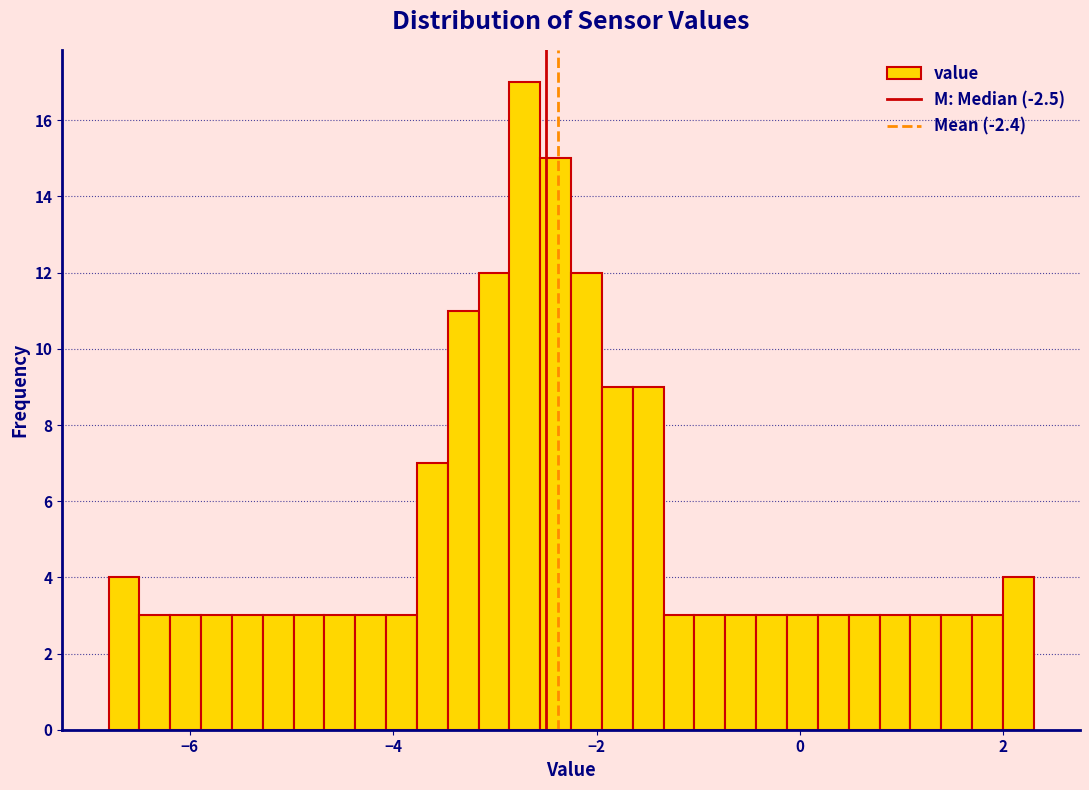

Around what value on the x-axis is the tallest bar? Give the approximate position of its centre, as read against the axis.

-2.8